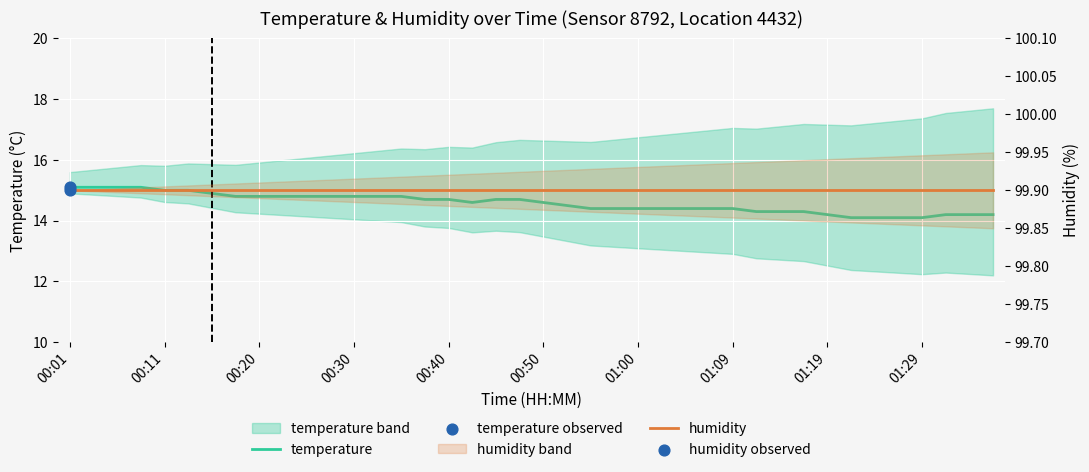

What is the total value across all series at 37?

114.1